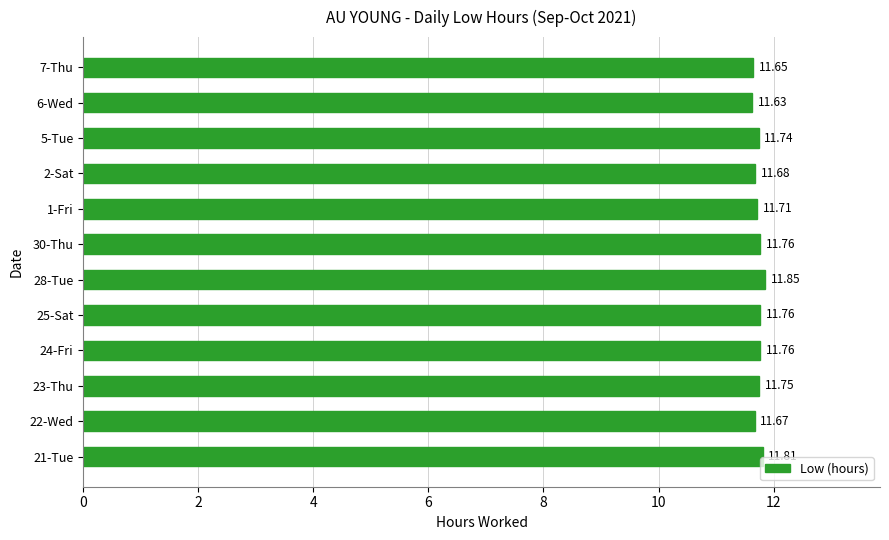

Are the bars grouped side by side (vs. stacked)?

No